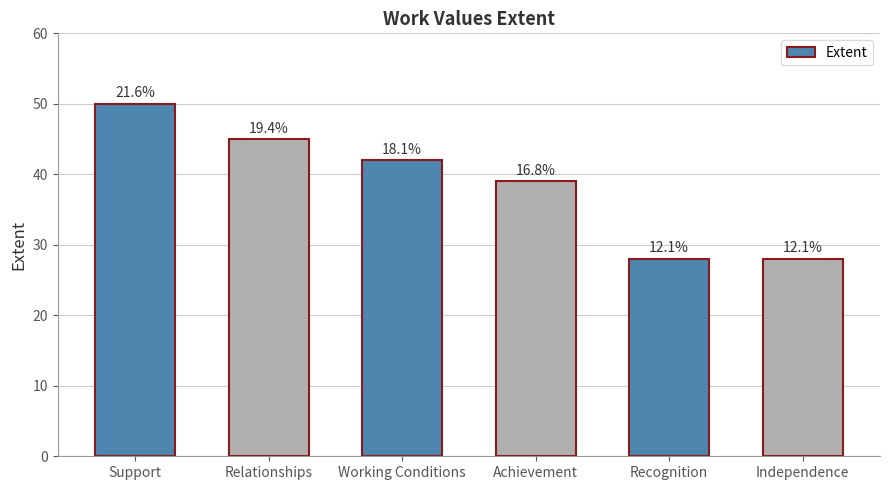

What is the sum of the values at Relationships and Achievement?

84